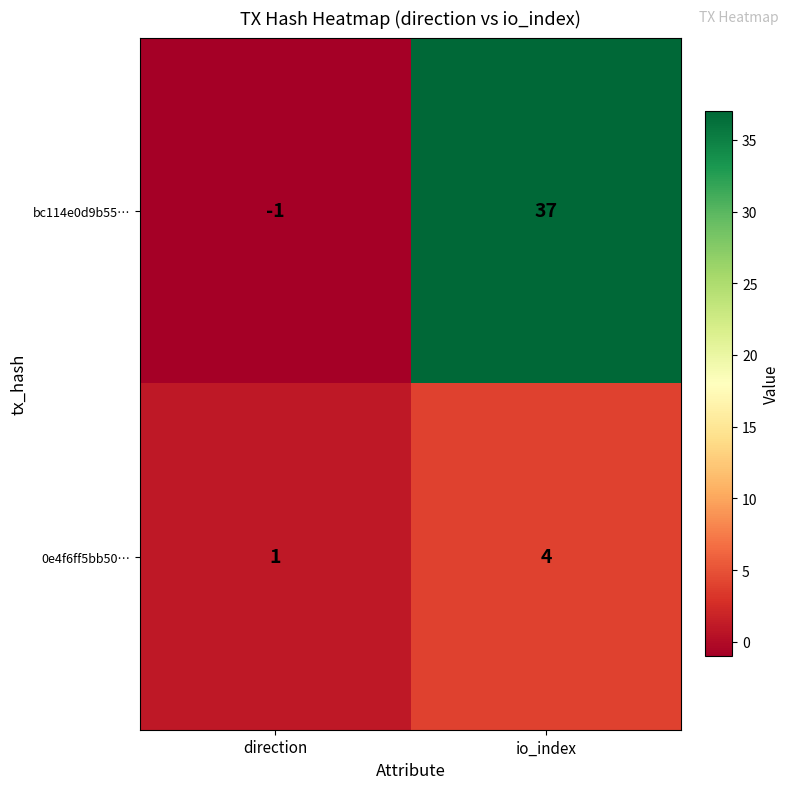

Reading right to left, what are all the values shown in this chart?

bc114e0d9b55…: io_index=37	direction=-1
0e4f6ff5bb50…: io_index=4	direction=1